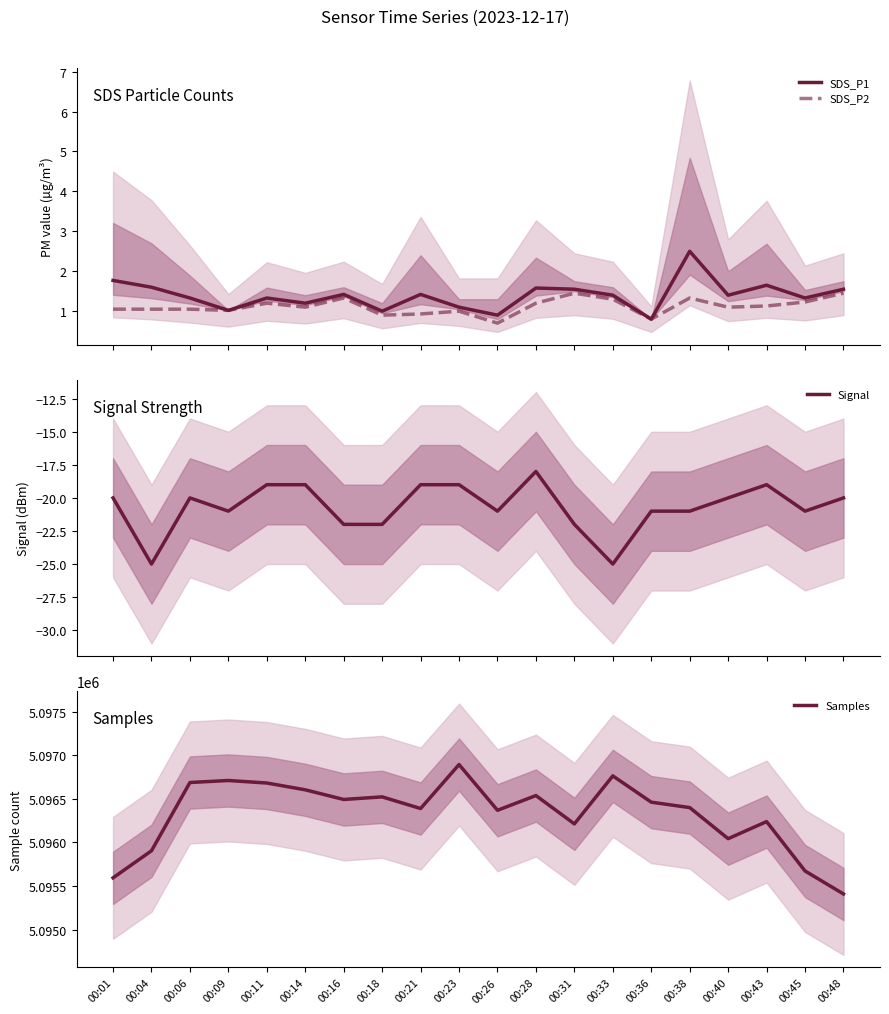

How many distinct data groups are displayed?

4